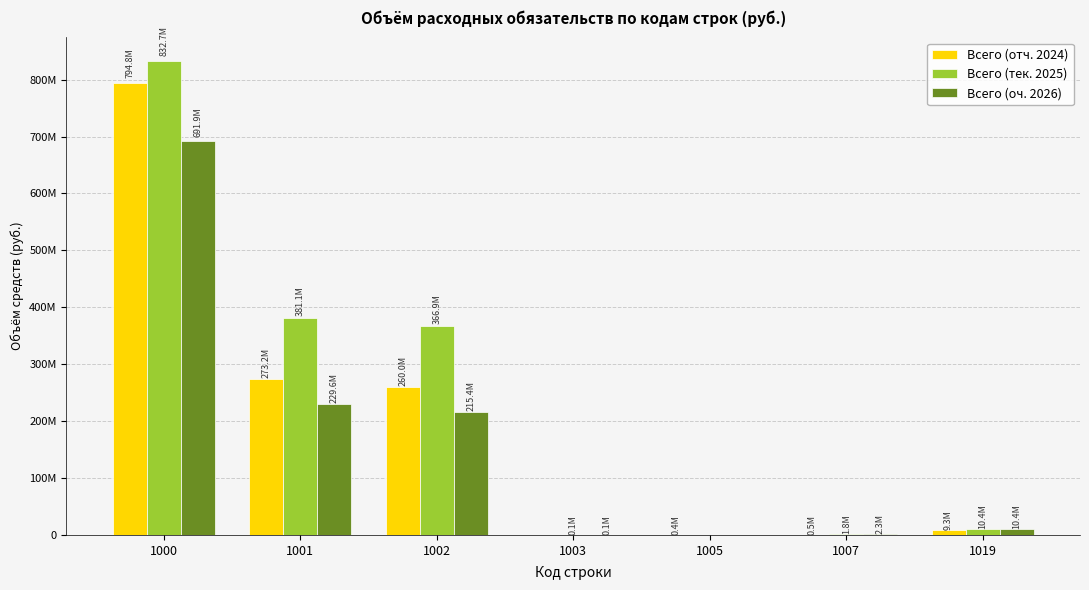

Does the chart contain stacked bars?

No